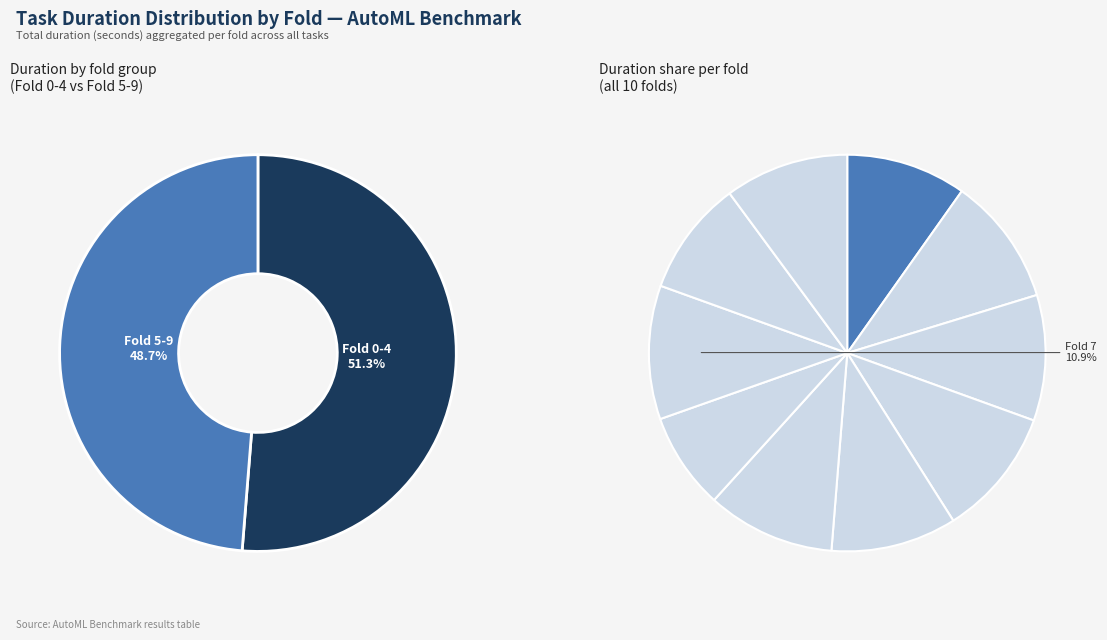

How many segments does this pie chart have?

10